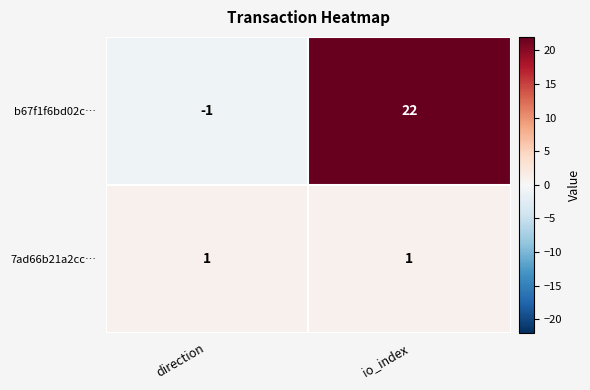

Reading right to left, list all the values displayed in this chart.

b67f1f6bd02c…: 22	-1
7ad66b21a2cc…: 1	1